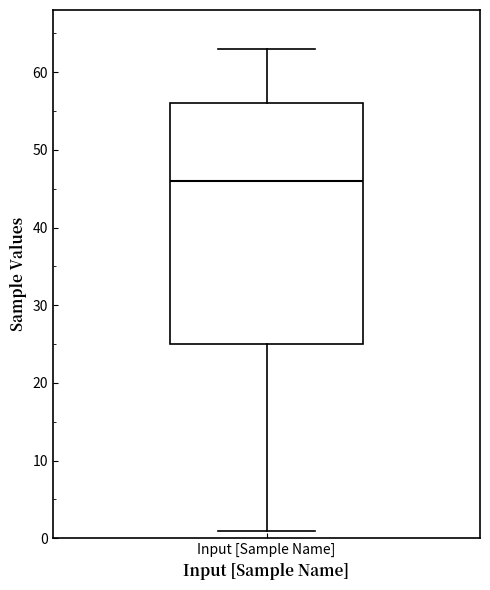

Where does the median line of the box for Input [Sample Name] sit on the y-axis? The values are not printed on the chart, so give them approximately, as read against the axis.

46